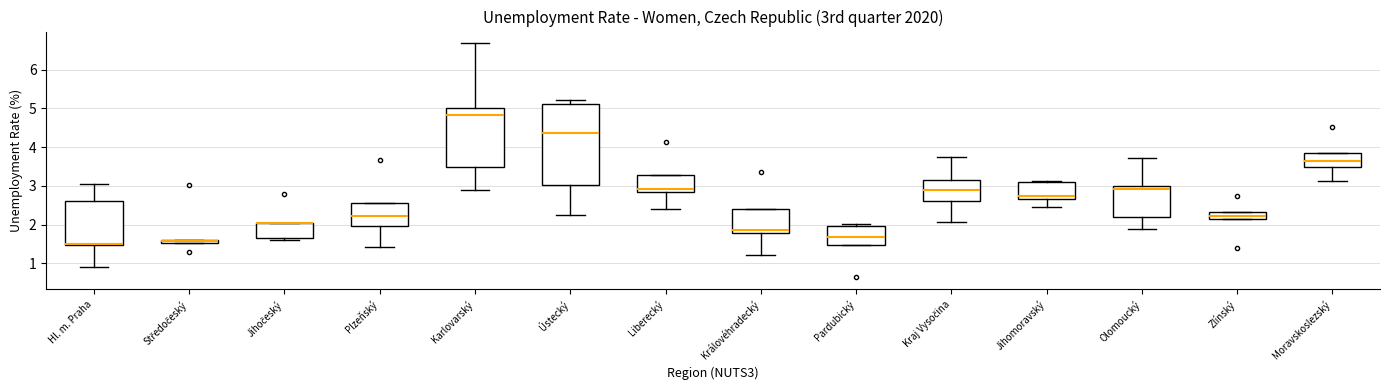

Where does the lower whisker of the box for Kraj Vysočina end on the y-axis? The values are not printed on the chart, so give them approximately, as read against the axis.

2.1